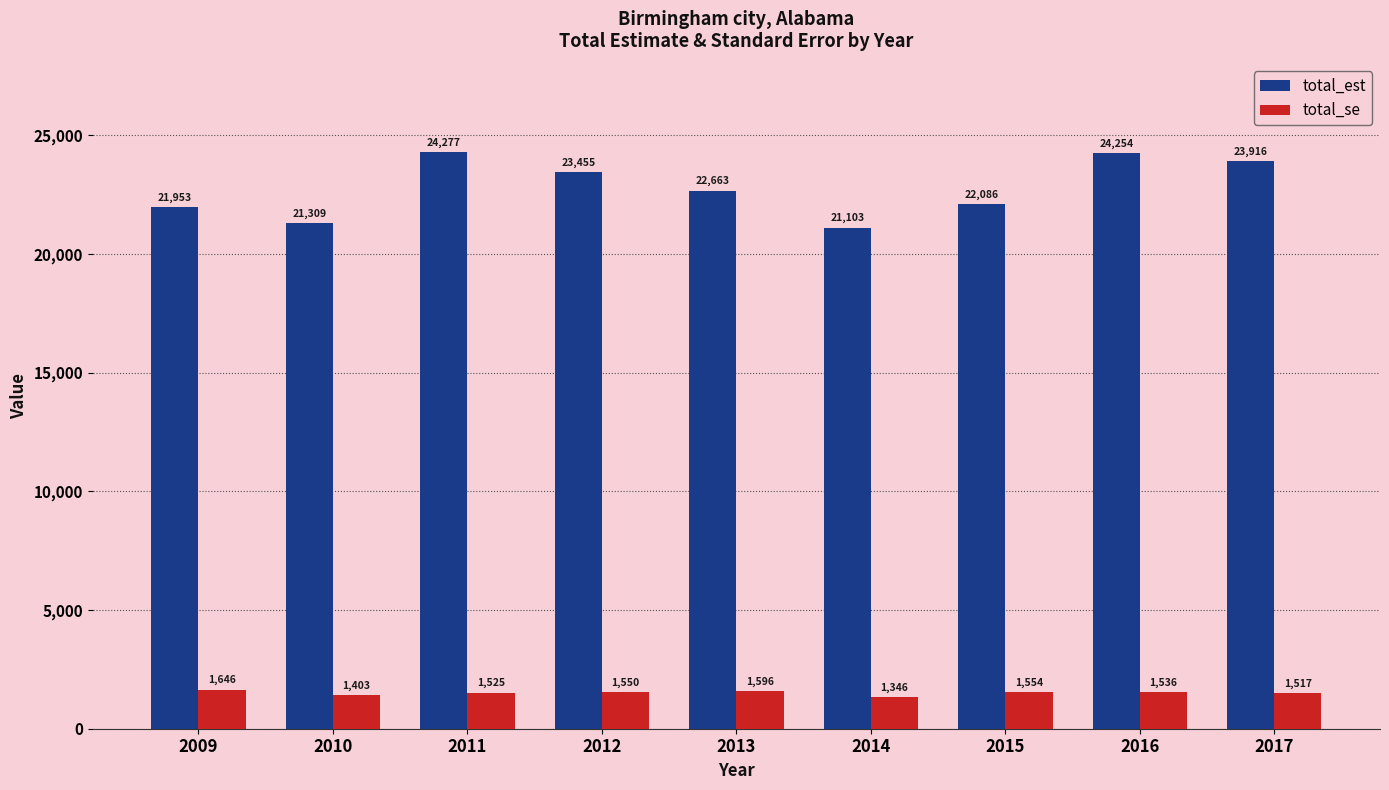

Reading right to left, extract all data points from this chart.

total_est: 2017=23916	2016=24254	2015=22086	2014=21103	2013=22663	2012=23455	2011=24277	2010=21309	2009=21953
total_se: 2017=1517	2016=1536	2015=1554	2014=1346	2013=1596	2012=1550	2011=1525	2010=1403	2009=1646